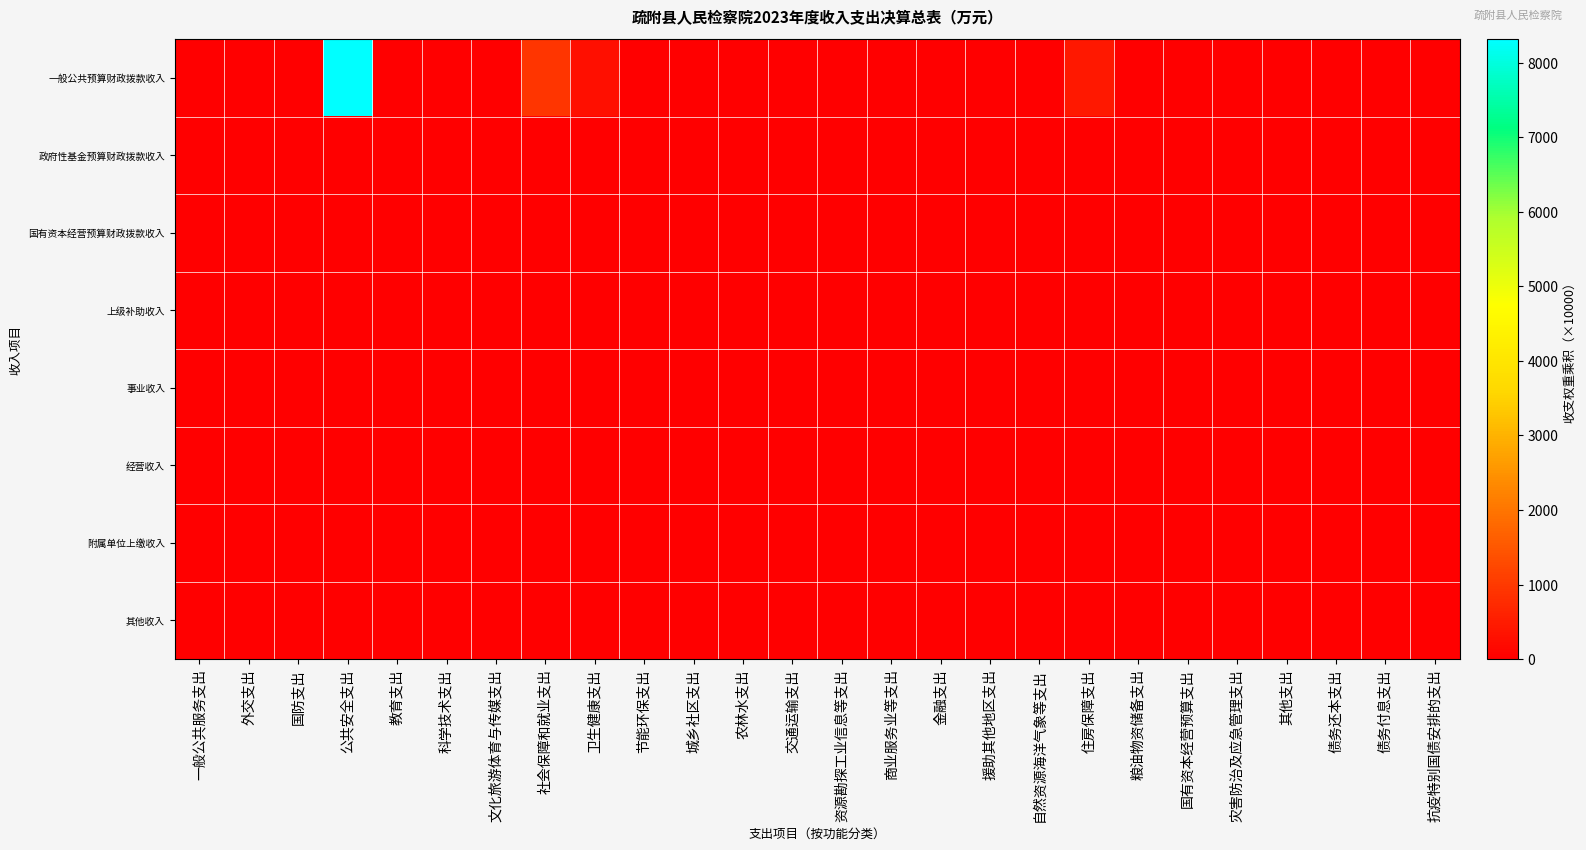

Which series has the widest spread of values?

一般公共预算财政拨款收入